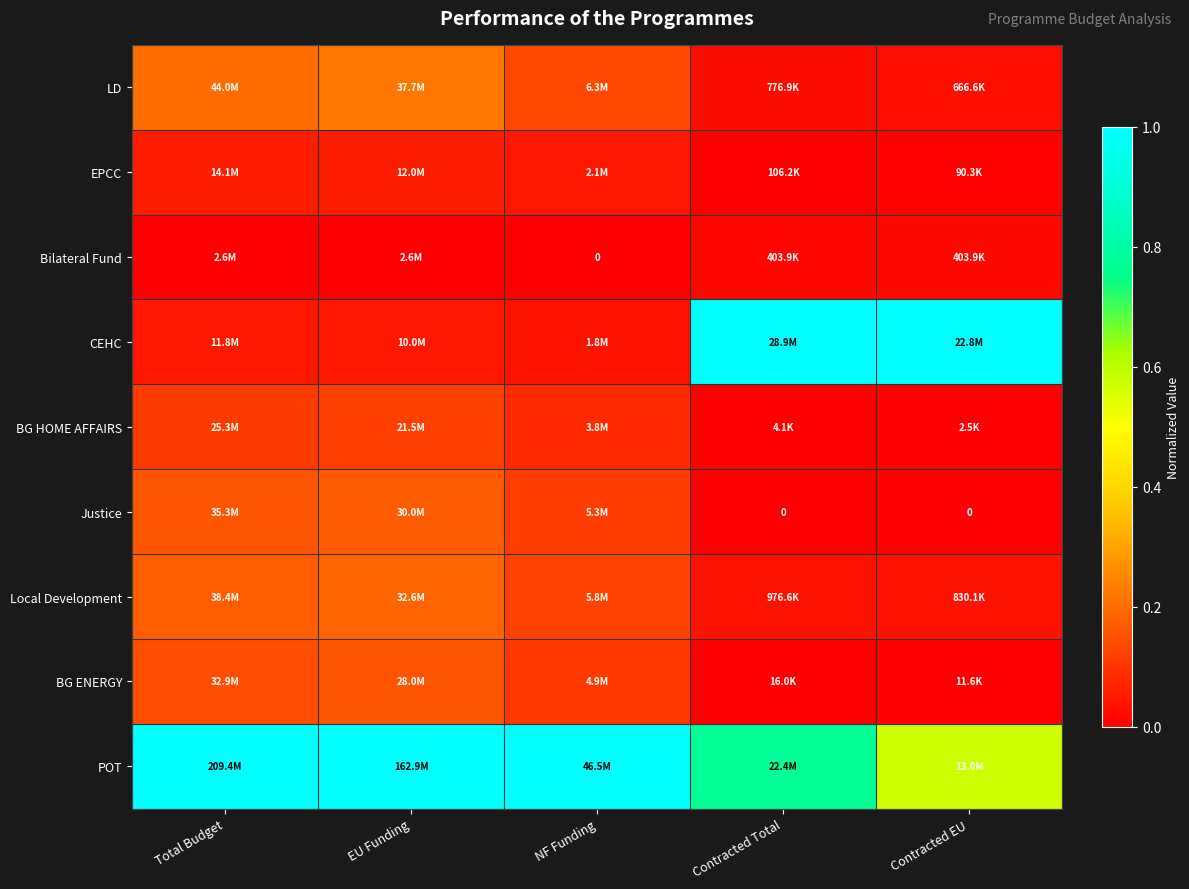

What is the approximate value of BG HOME AFFAIRS at EU Funding?

0.1